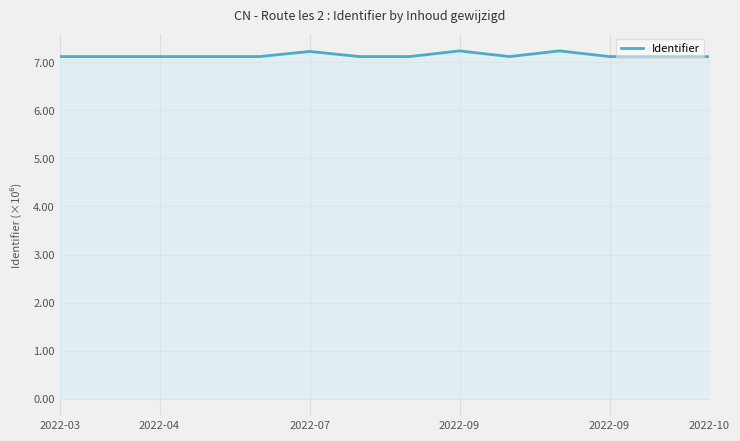

What is the smallest value displayed?

7.1